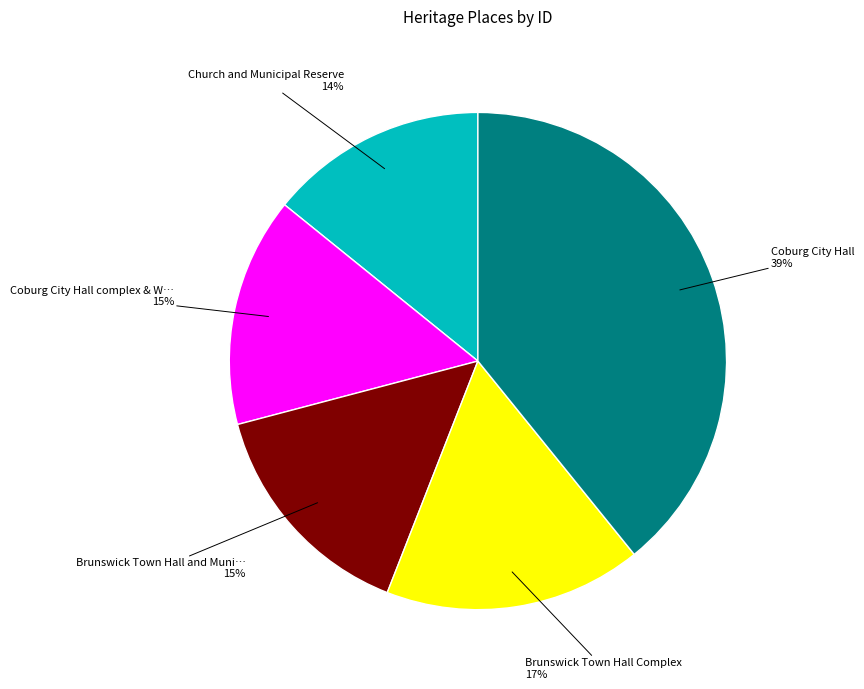

To the nearest percent, what is the difference between the largest and smallest slice percentages?

25%